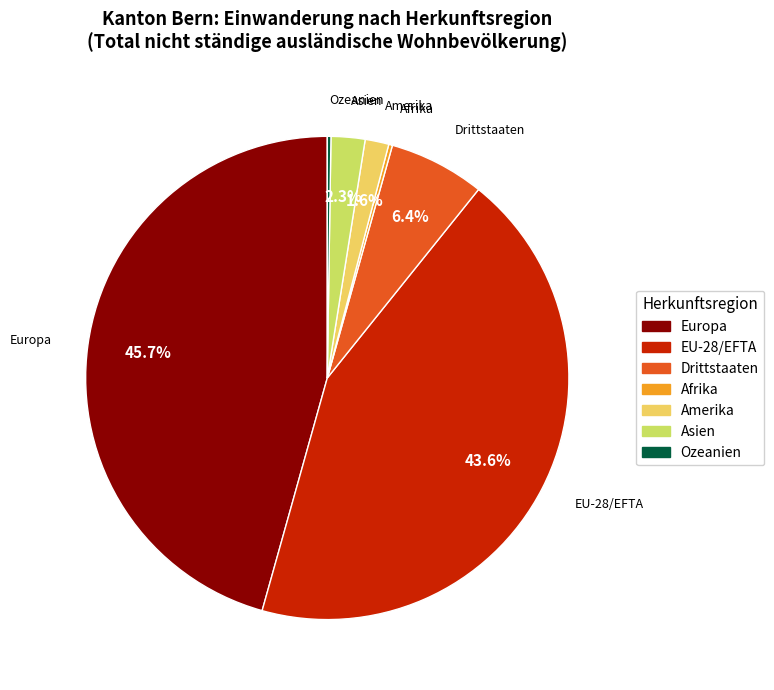

Which has a higher value, EU-28/EFTA or Drittstaaten?

EU-28/EFTA